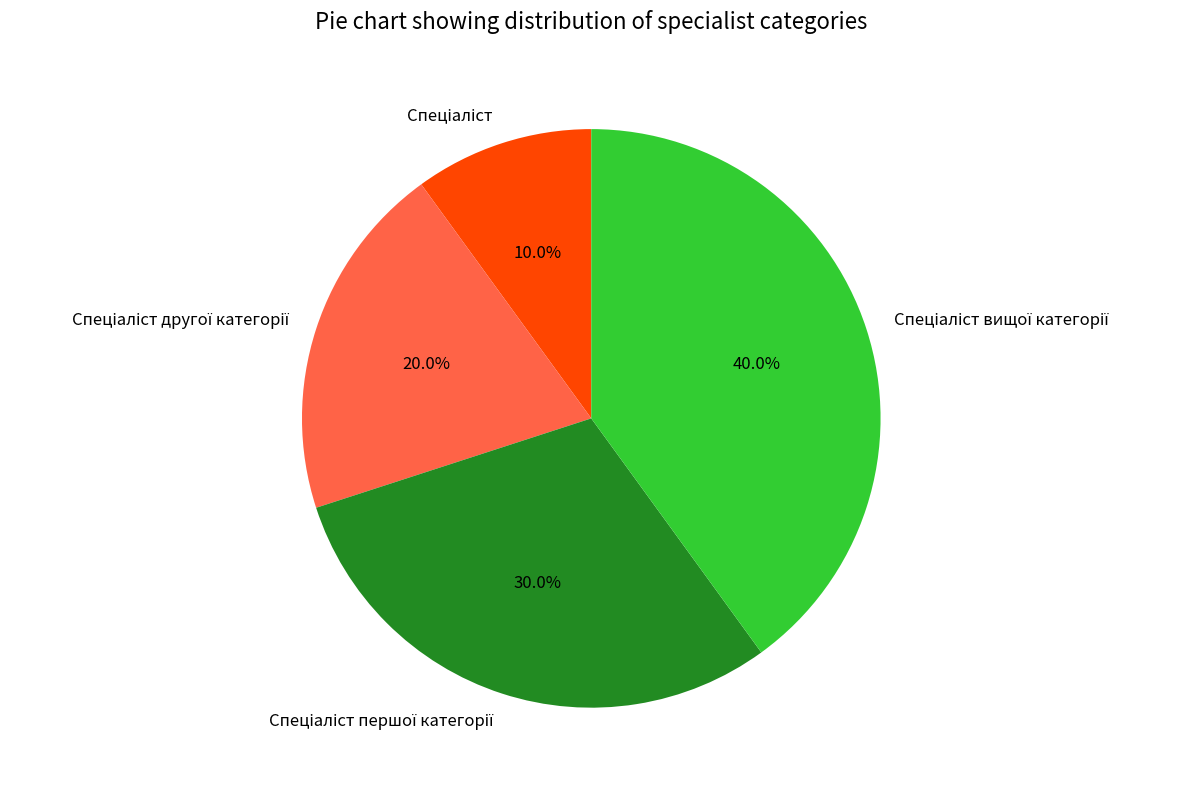

Is there any slice that represents more than half of the pie?

No